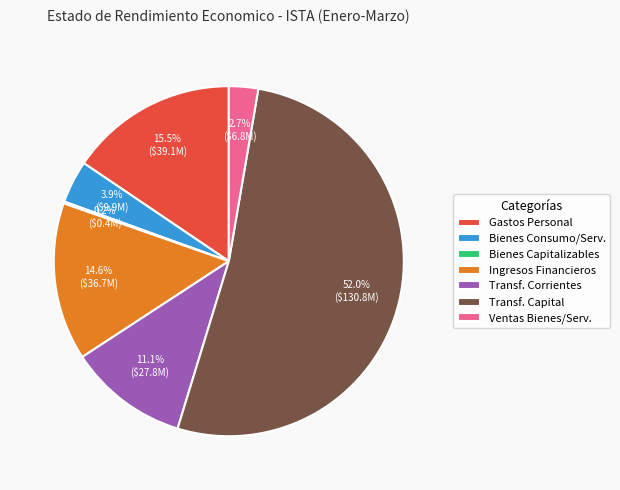

To the nearest percent, what is the difference between the largest and smallest slice percentages?

52%